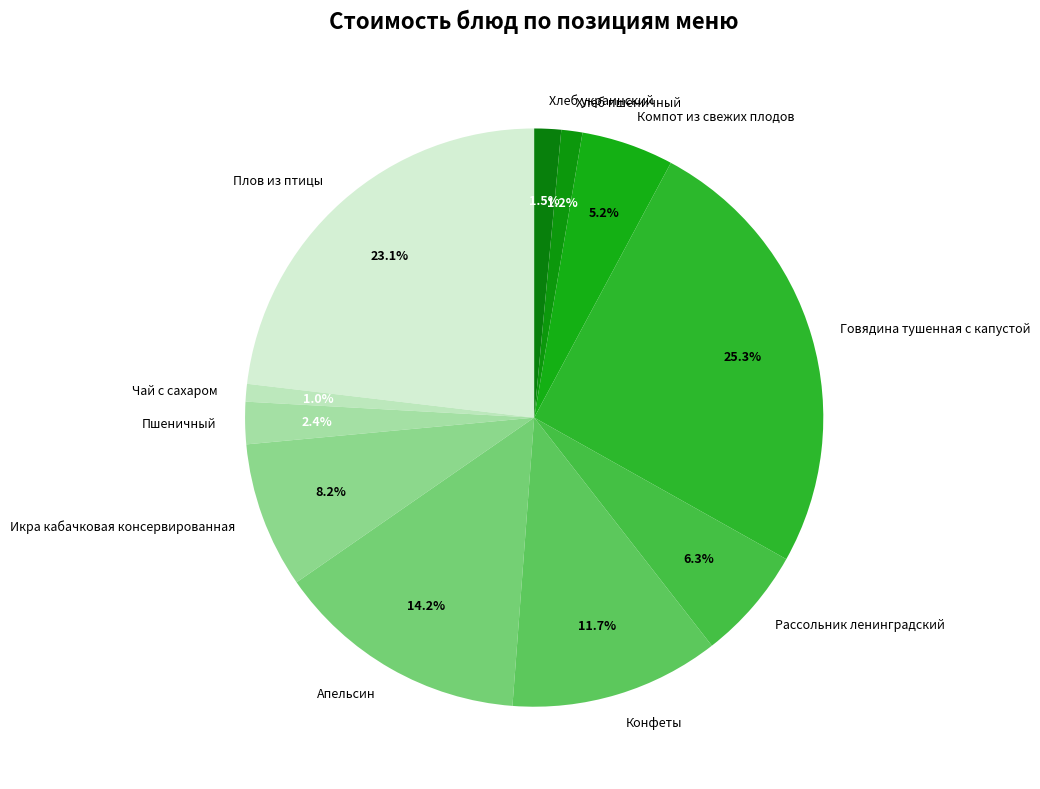

Is there a majority slice in this chart?

No